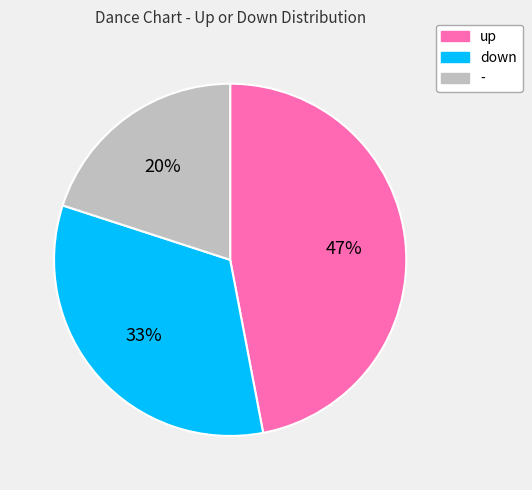

Approximately how many times larger is the value at up compared to down?

1.4